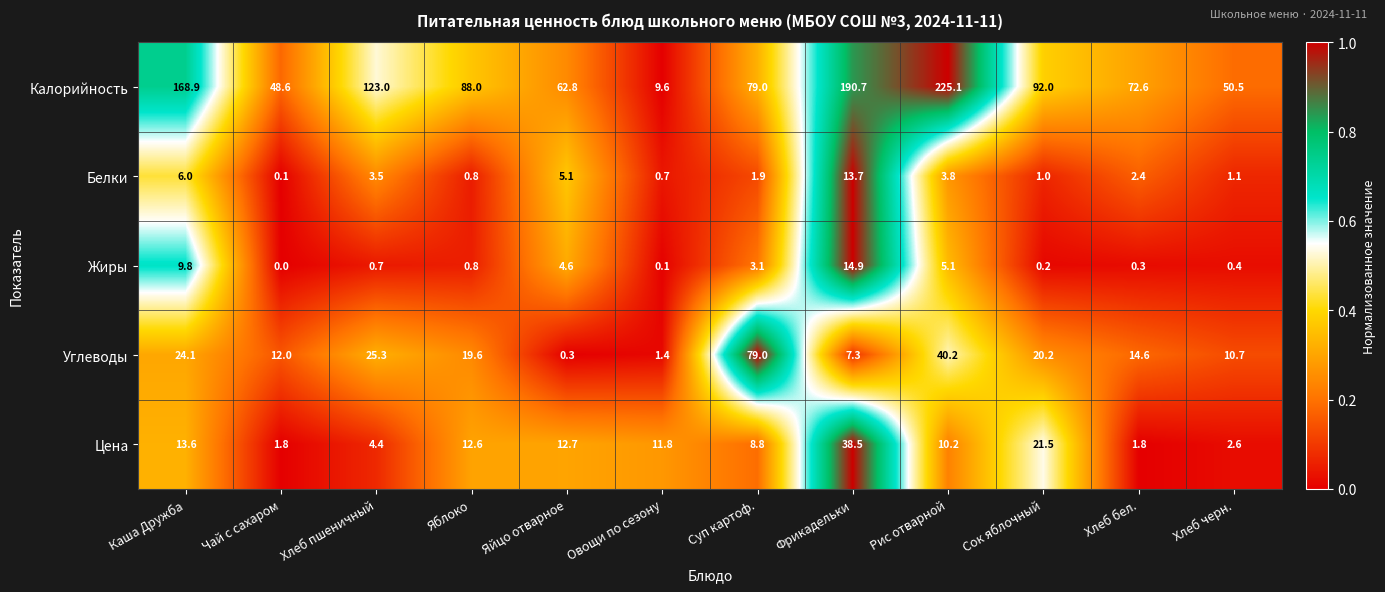

At Хлеб бел., list the series in order from largest to smallest.

Калорийность, Углеводы, Белки, Цена, Жиры